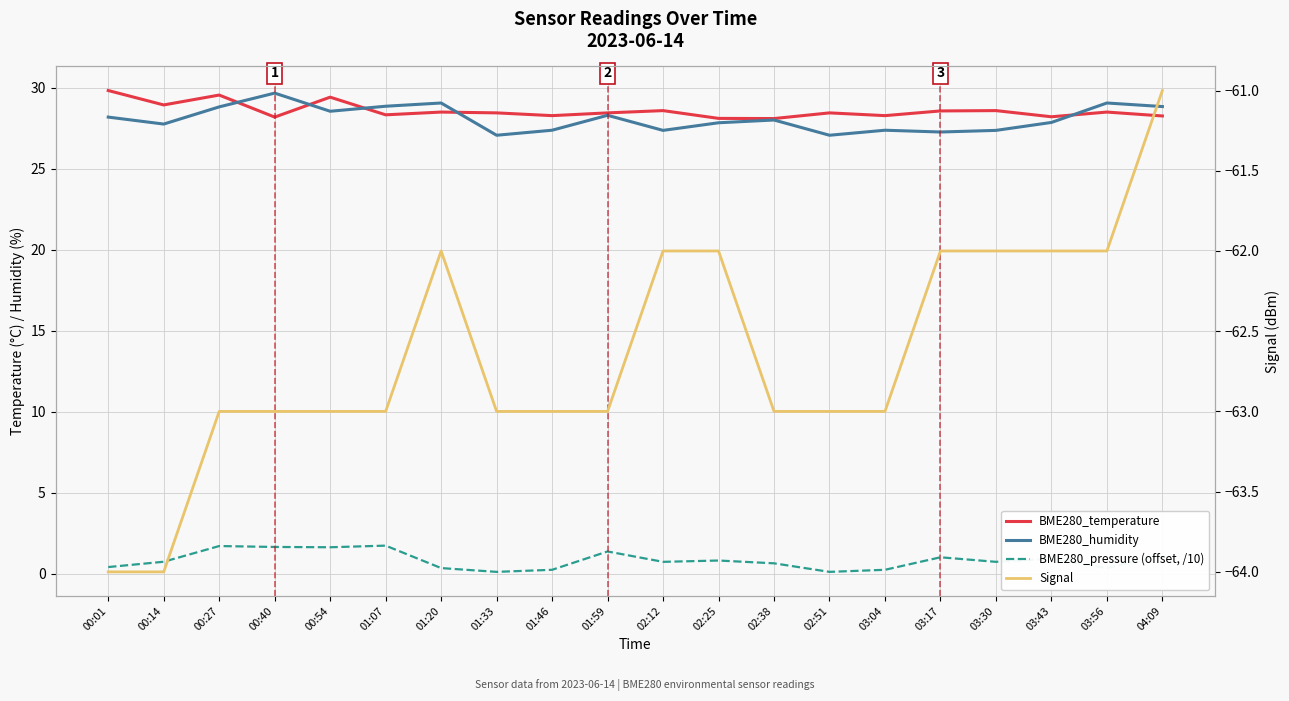

How many lines are shown in the chart?

4